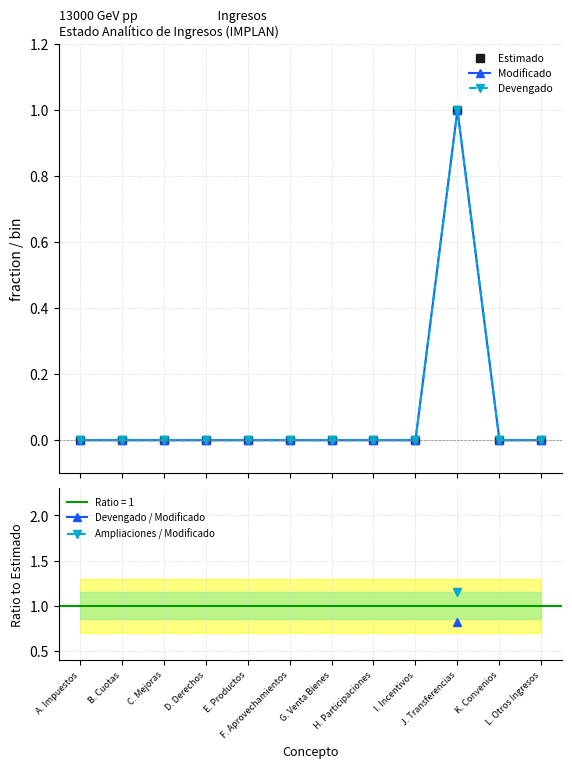

True or false: Ampliaciones / Modificado and Devengado intersect in this chart.

False